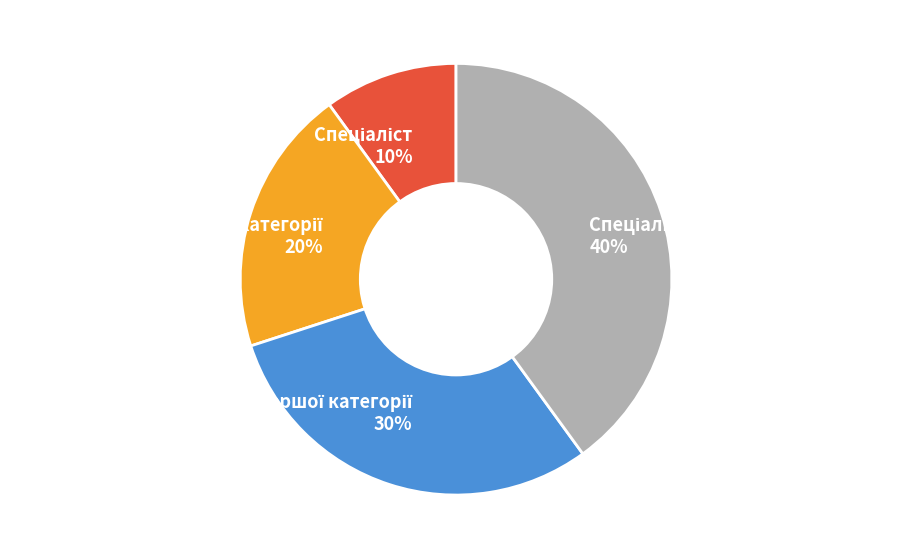

Is there a majority slice in this chart?

No